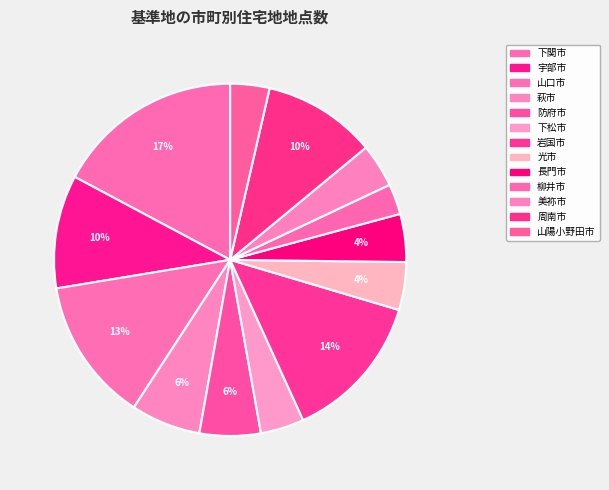

Is there any slice that represents more than half of the pie?

No